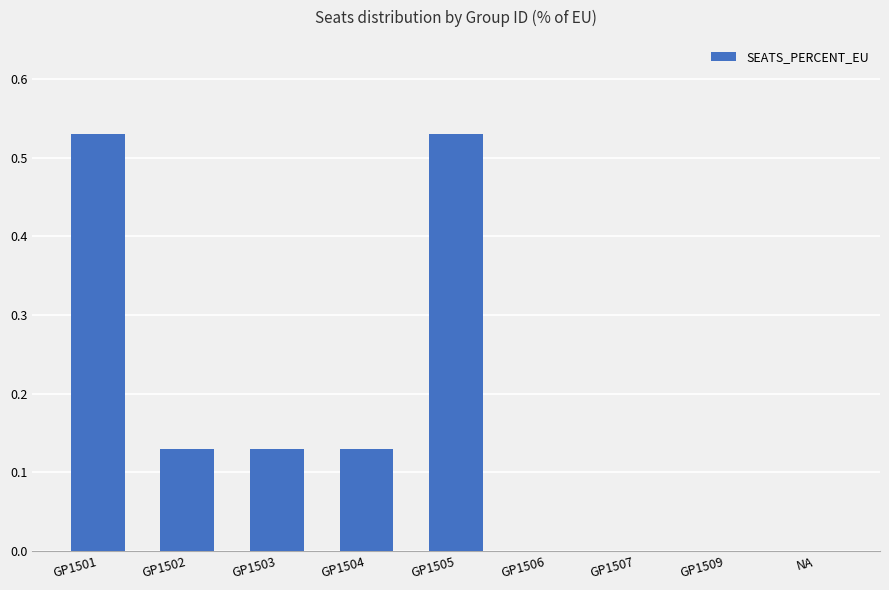

The value at GP1509 is 0.0. True or false?

True